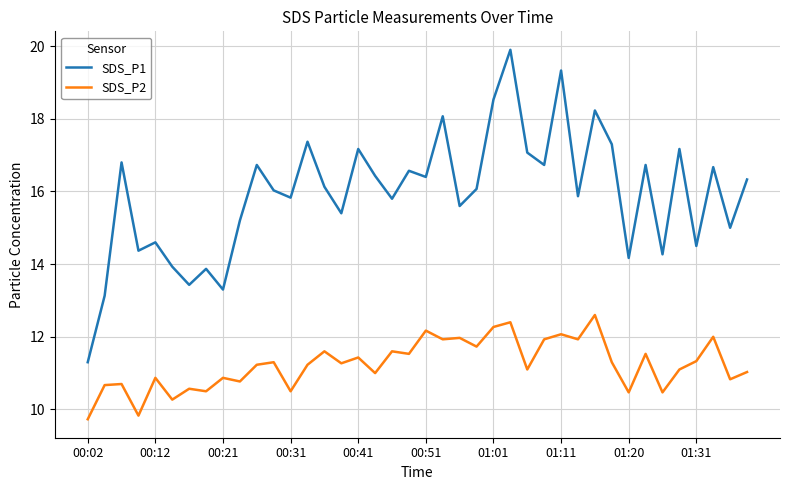

Rank the series by their maximum value, from lowest to highest.

SDS_P2, SDS_P1